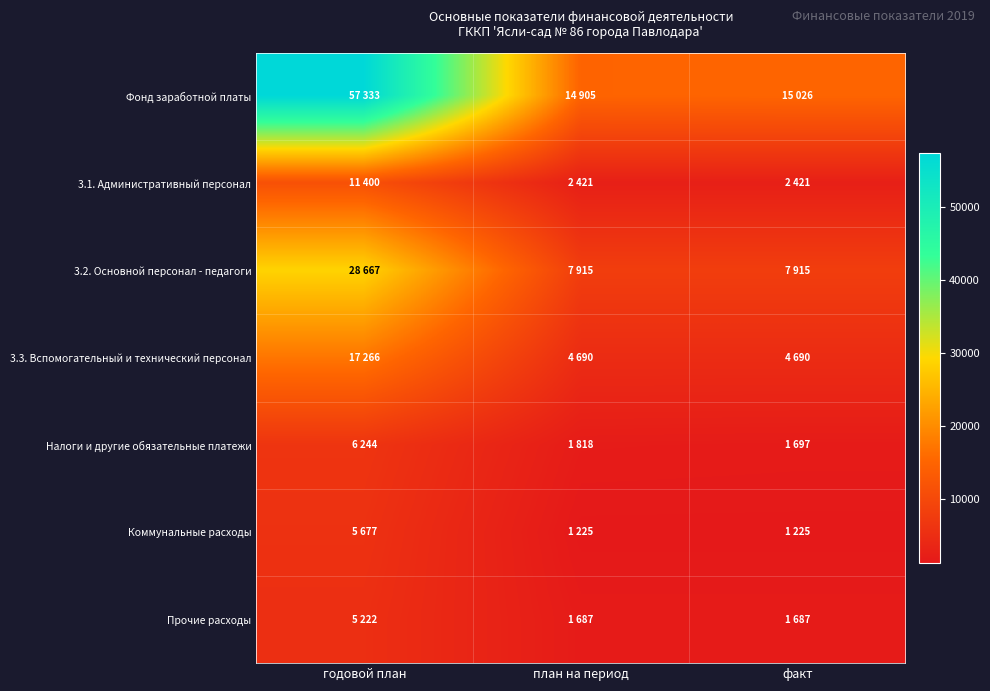

How many categories are shown in the chart?

3